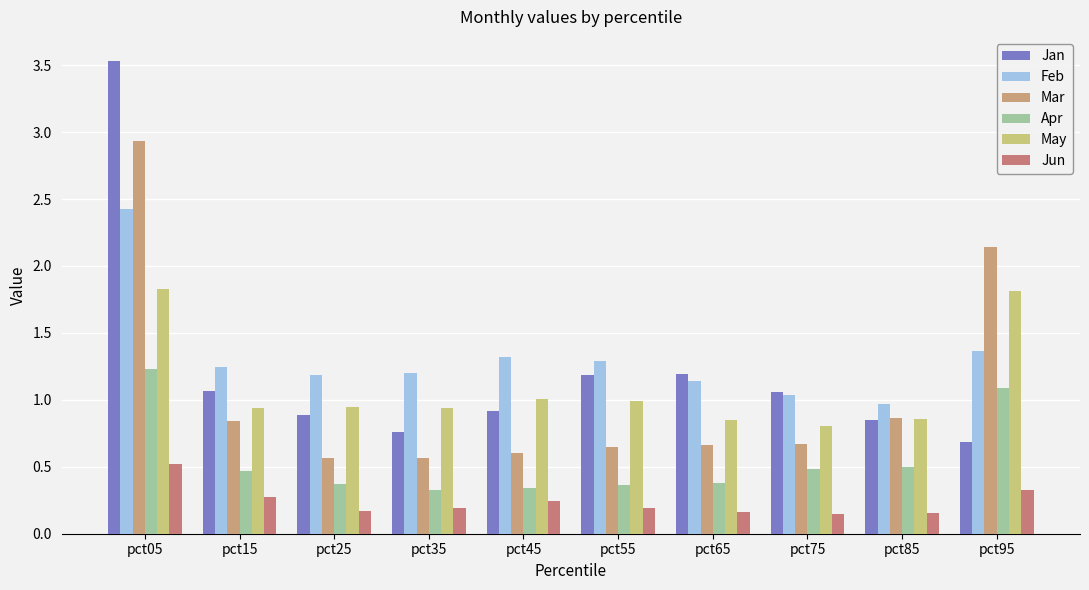

Does the chart contain any negative values?

No